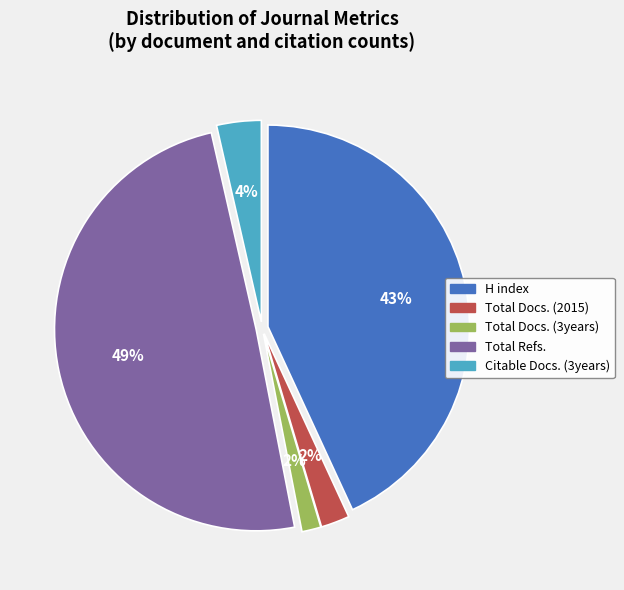

The Total Refs. slice represents 59% of the pie. True or false?

False